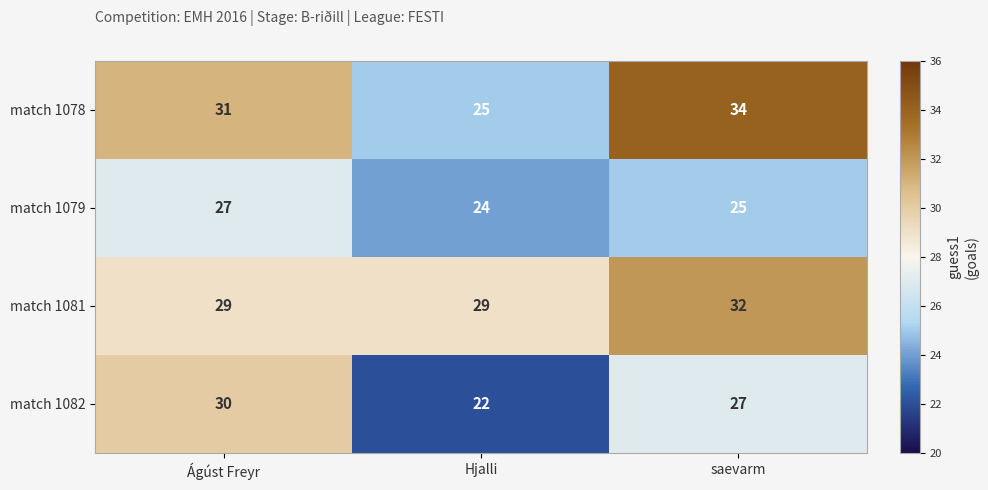

How many distinct data groups are displayed?

4